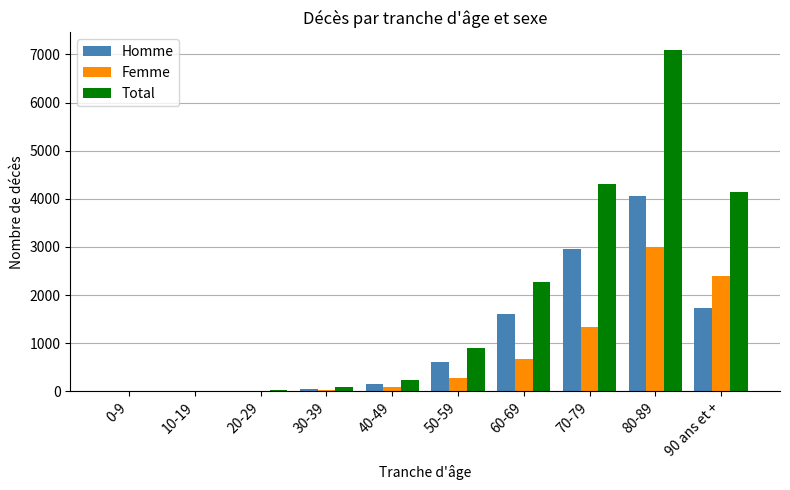

Where is Femme nearest to the value 1505?

70-79